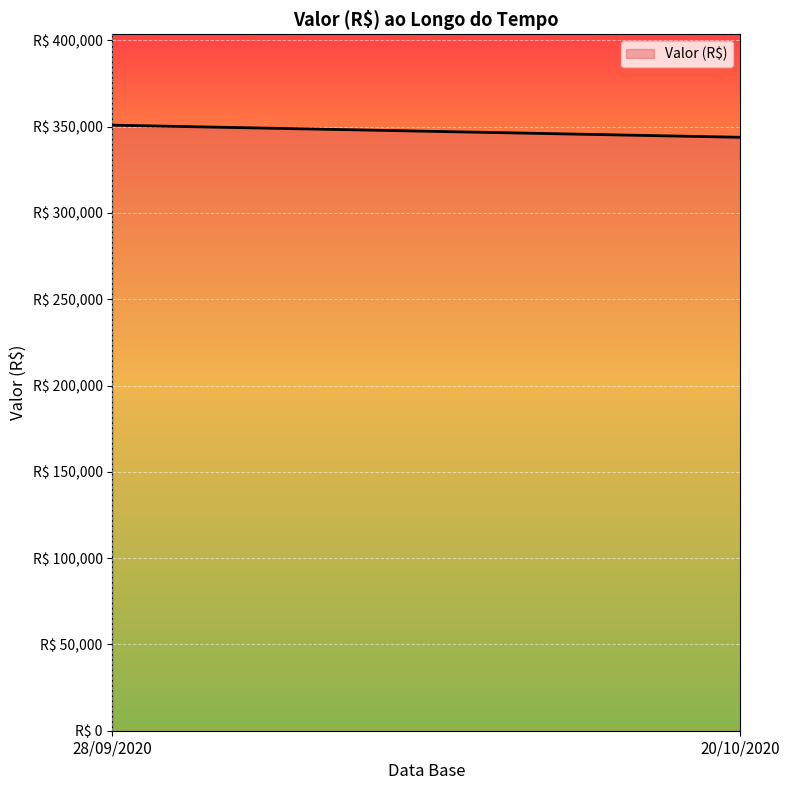

How many data points are less than 350877?

1